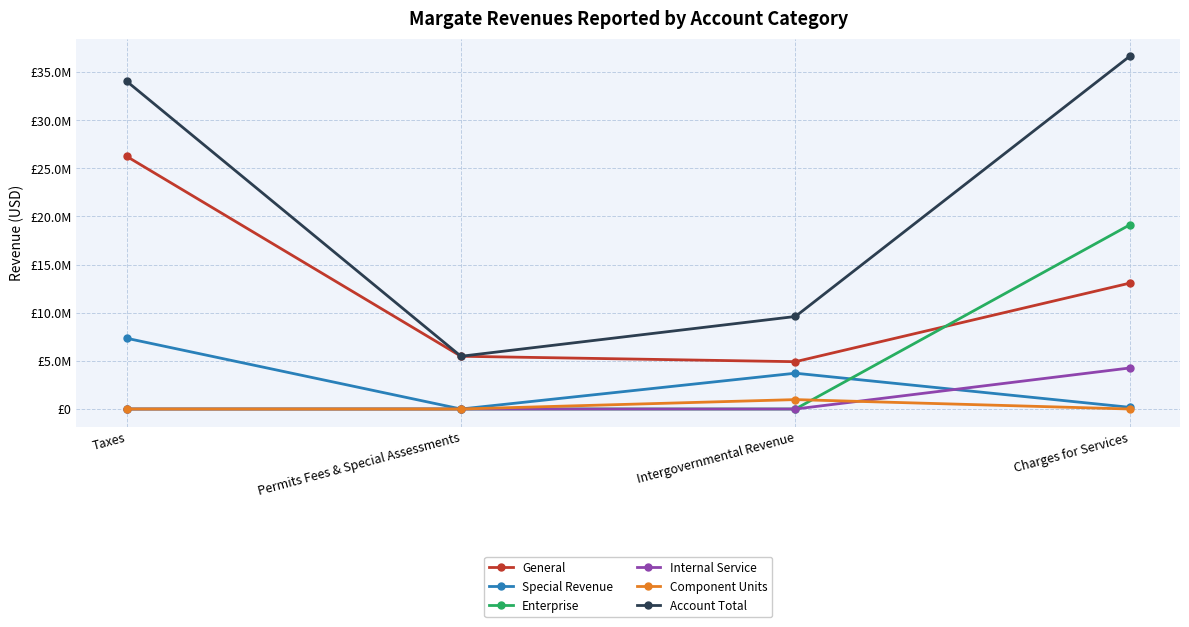

True or false: Component Units and Enterprise cross at least once.

True